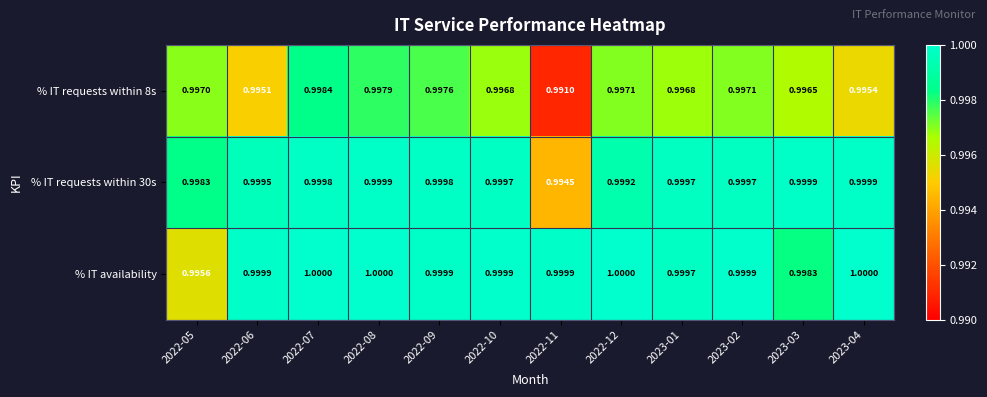

Which series has the largest total across all categories?

% IT availability